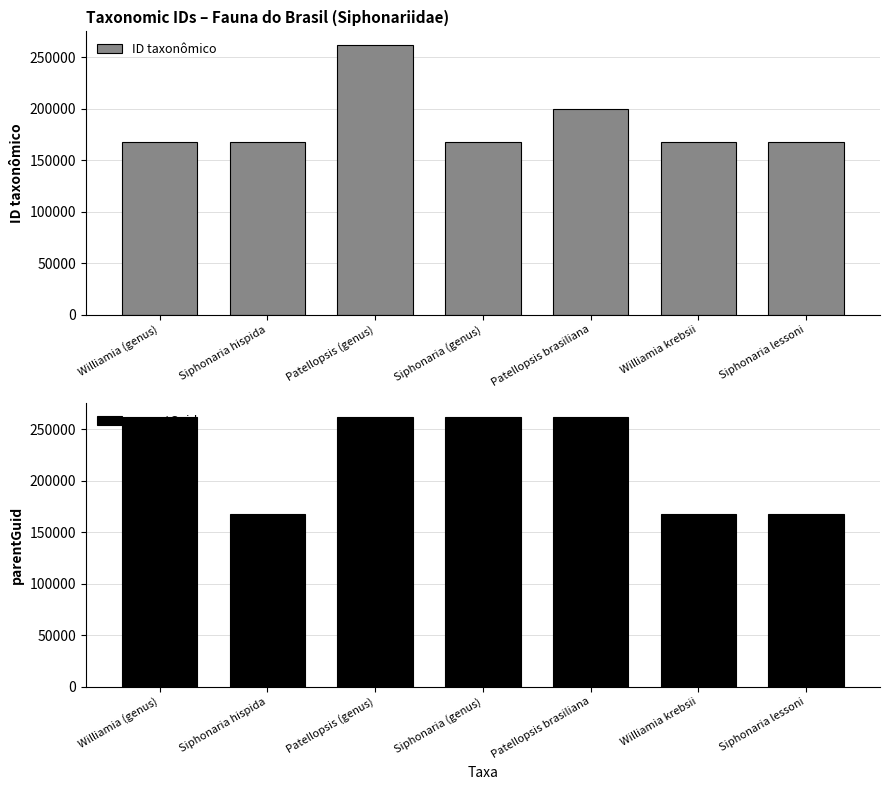

How many bars are there in each group?

2